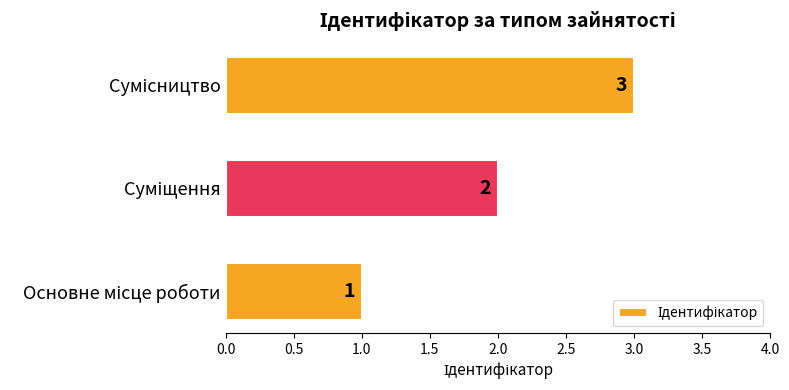

What is the greatest value displayed?

3